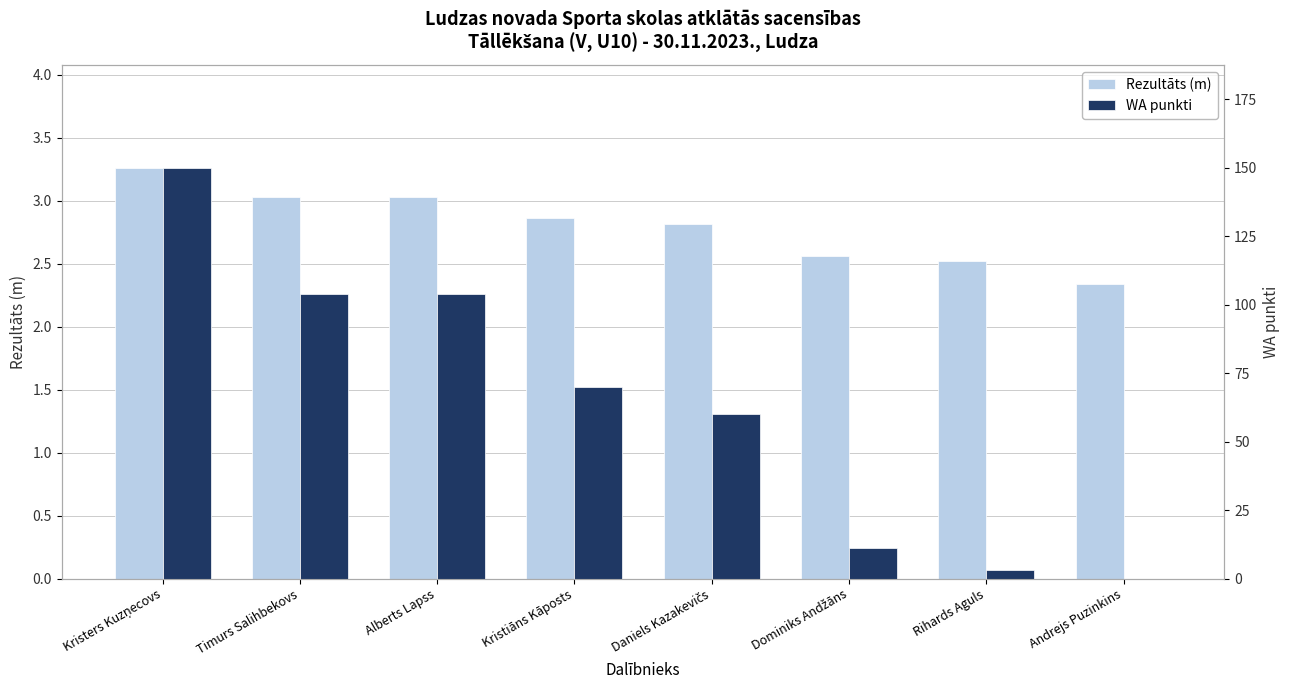

At which label is Rezultāts (m) closest to 2?

Andrejs Puzinkins